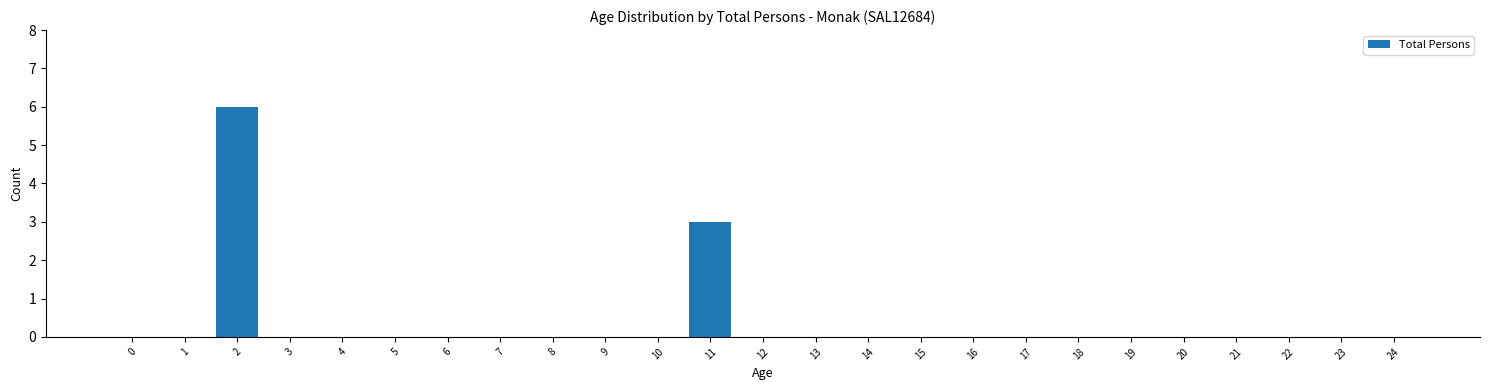

Reading left to right, what are all the values shown in this chart?

0=0	1=0	2=6	3=0	4=0	5=0	6=0	7=0	8=0	9=0	10=0	11=3	12=0	13=0	14=0	15=0	16=0	17=0	18=0	19=0	20=0	21=0	22=0	23=0	24=0